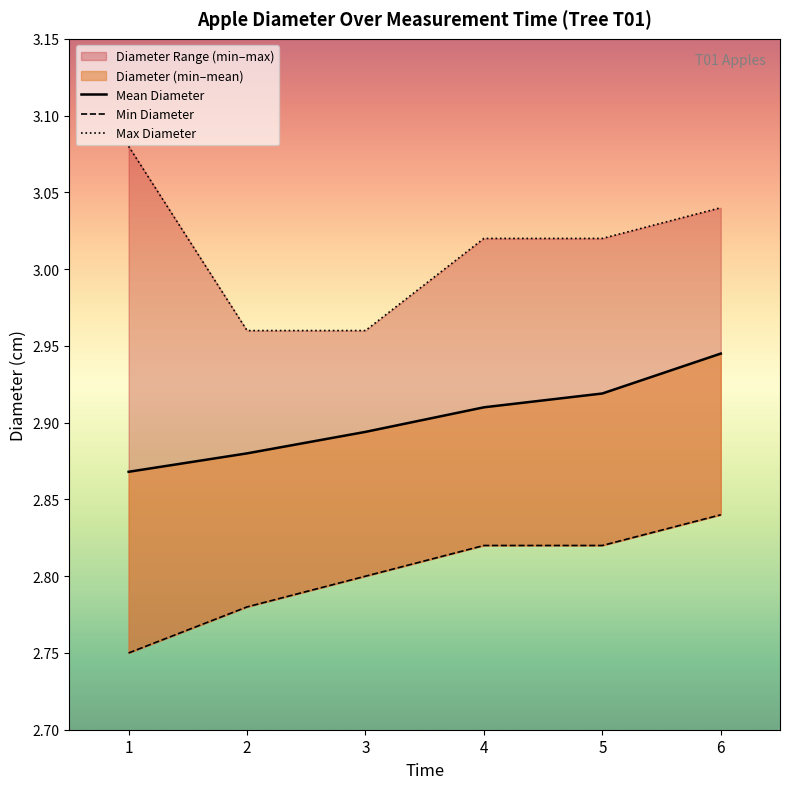

What is the lowest value of the Mean Diameter series?

2.9